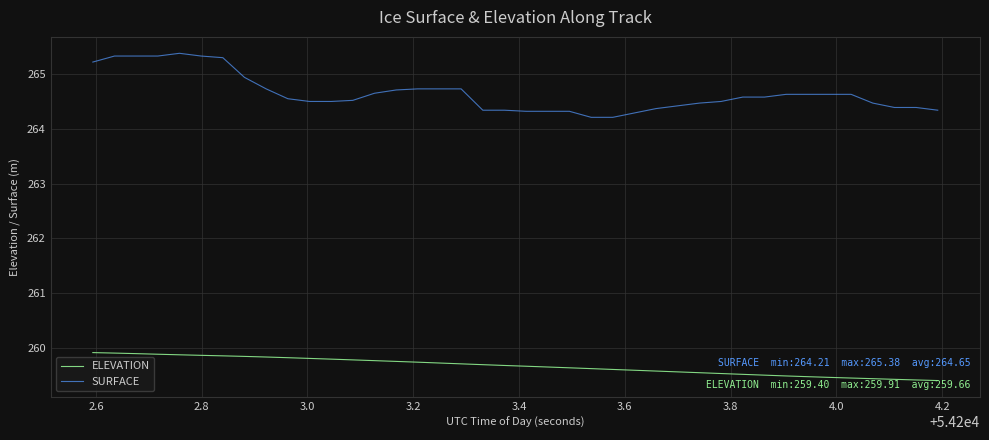

True or false: ELEVATION and SURFACE intersect in this chart.

False